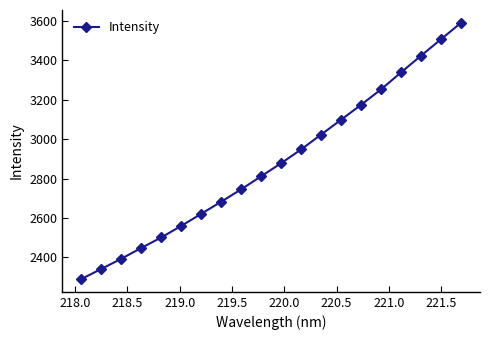

What is the minimum value shown in the chart?

2290.5